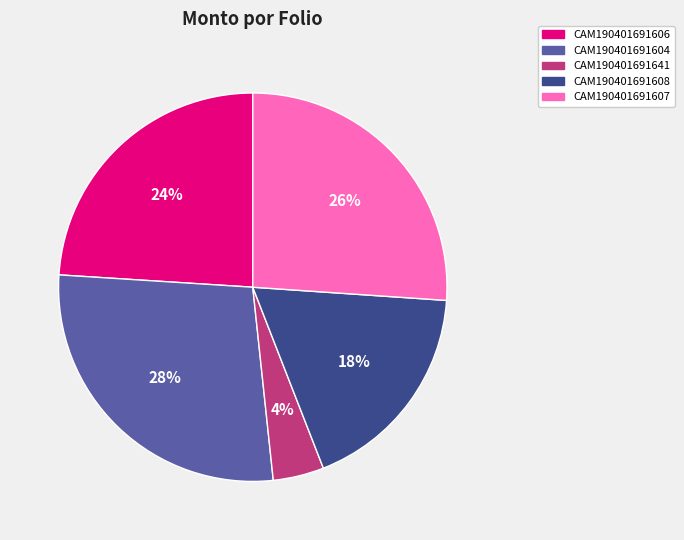

To the nearest percent, what is the difference between the CAM190401691641 and CAM190401691606 slice percentages?

20%